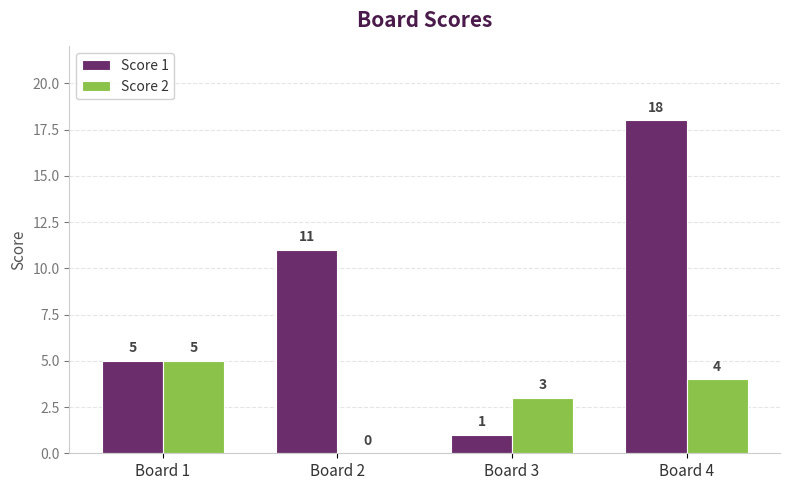

At which label is Score 2 closest to 2?

Board 3